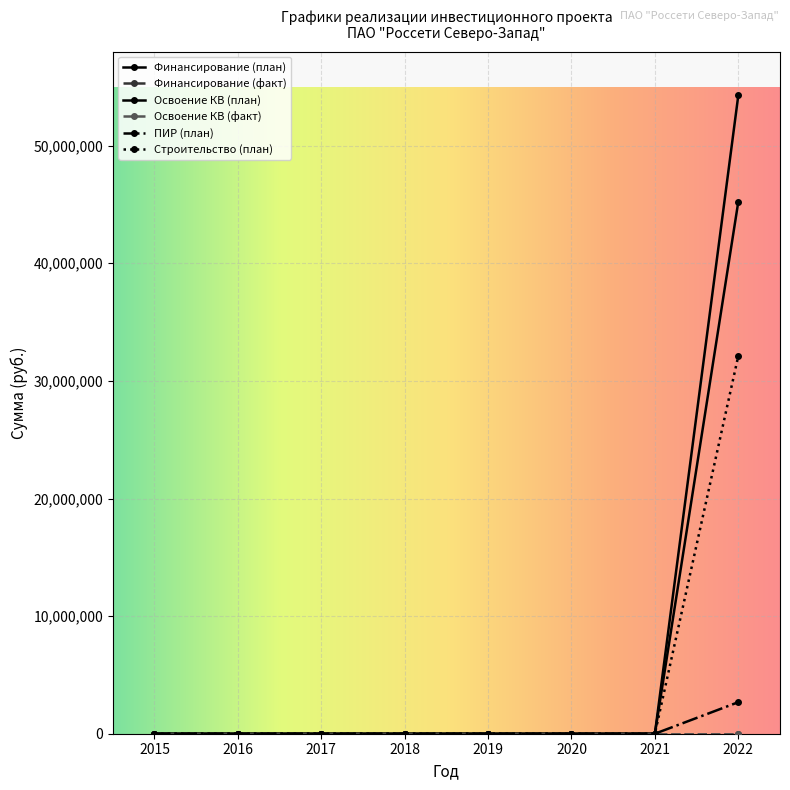

Rank the series by their maximum value, from highest to lowest.

Финансирование (план), Освоение КВ (план), Строительство (план), ПИР (план)